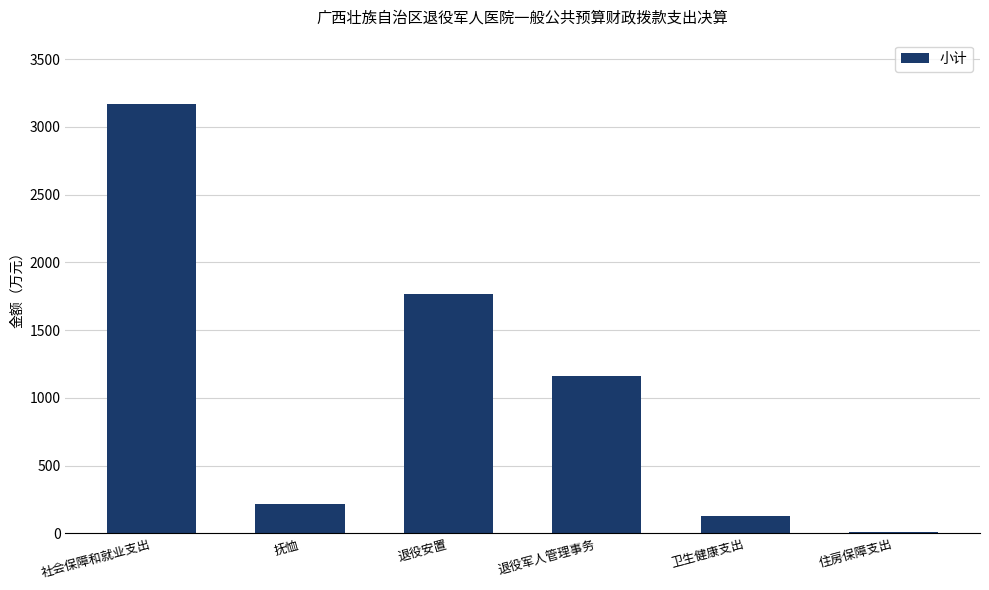

What is the value of the 5th bar from the left?

130.3